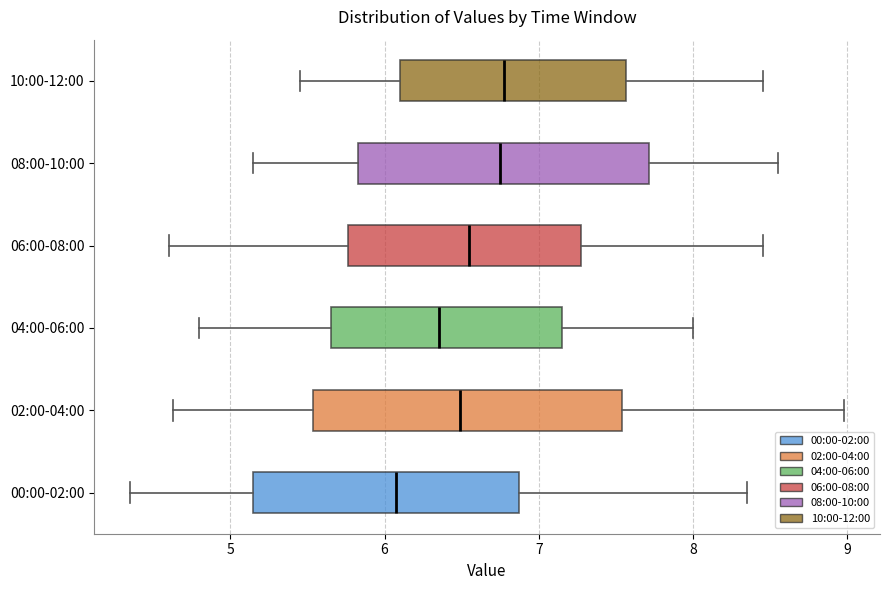

Reading bottom to top, transcribe this box plot: for each box, give where its median line is, the range the box spans, and where its two whiskers end, as read against the x-axis. The values are not printed on the chart, so give them approximately, as read against the axis.

00:00-02:00: median 6.1, box 5.1 to 6.9, whiskers 4.4 to 8.4
02:00-04:00: median 6.5, box 5.5 to 7.5, whiskers 4.6 to 9.0
04:00-06:00: median 6.4, box 5.7 to 7.2, whiskers 4.8 to 8.0
06:00-08:00: median 6.6, box 5.8 to 7.3, whiskers 4.6 to 8.5
08:00-10:00: median 6.8, box 5.8 to 7.7, whiskers 5.2 to 8.6
10:00-12:00: median 6.8, box 6.1 to 7.6, whiskers 5.5 to 8.5